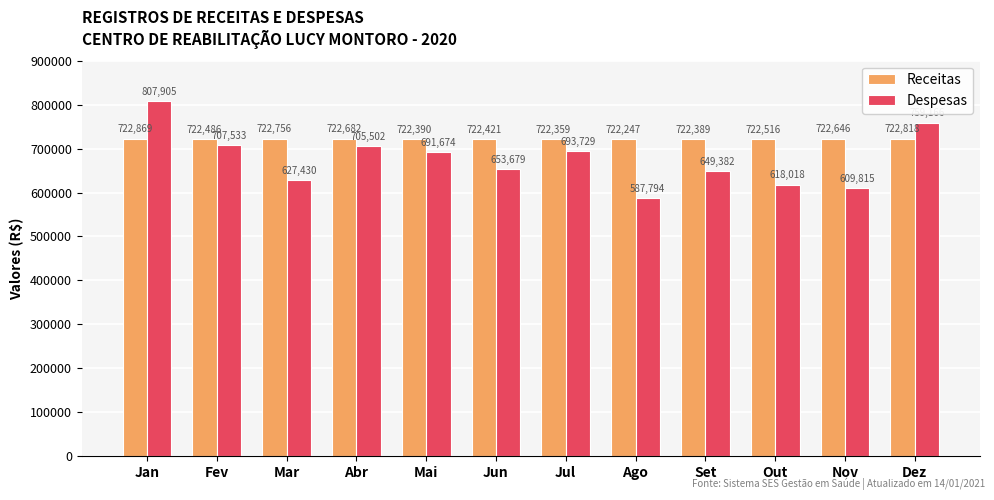

What is the label of the 7th bar from the left?

Jul